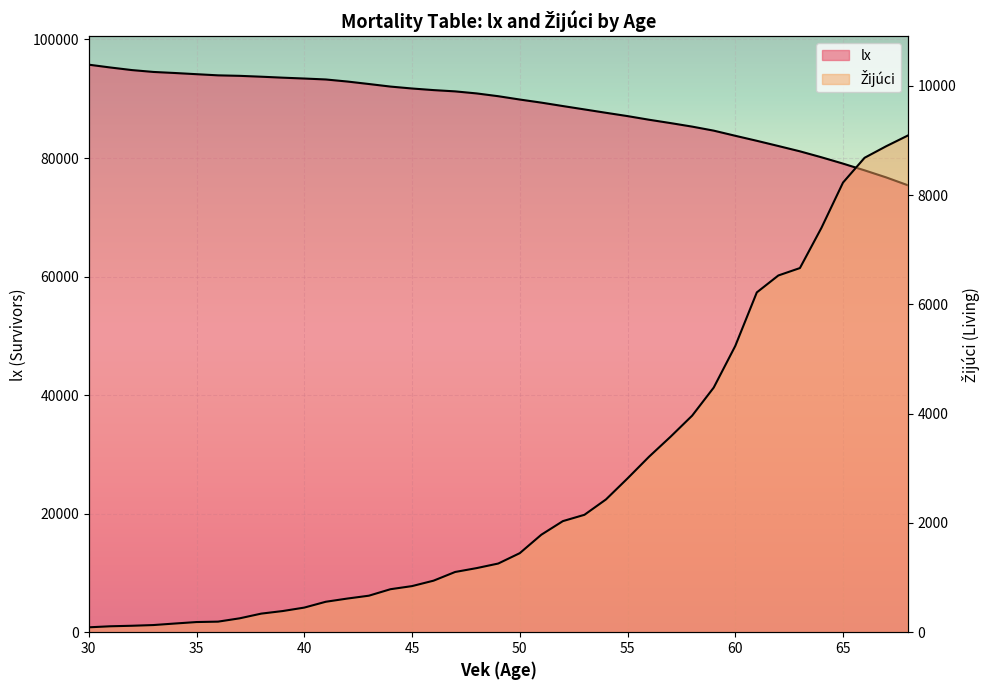

Rank the categories by value from lowest to highest.

68, 67, 66, 65, 64, 63, 62, 61, 60, 59, 58, 57, 56, 55, 54, 53, 52, 51, 50, 49, 48, 47, 46, 45, 44, 43, 42, 41, 40, 39, 38, 37, 36, 35, 34, 33, 32, 31, 30